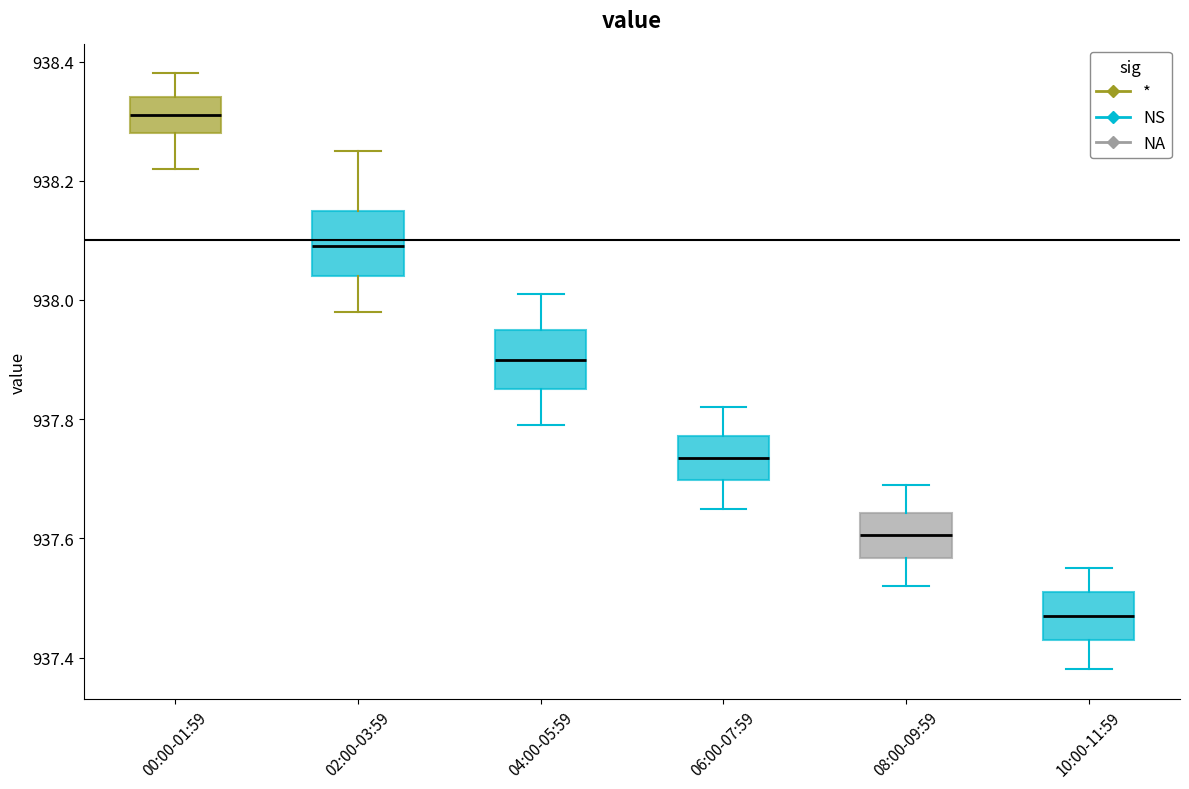

Where does the upper whisker of the box for 04:00-05:59 end on the y-axis? The values are not printed on the chart, so give them approximately, as read against the axis.

938.02